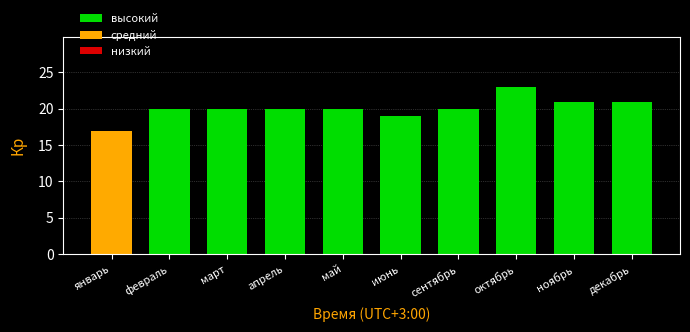

Between декабрь and апрель, which is larger?

декабрь